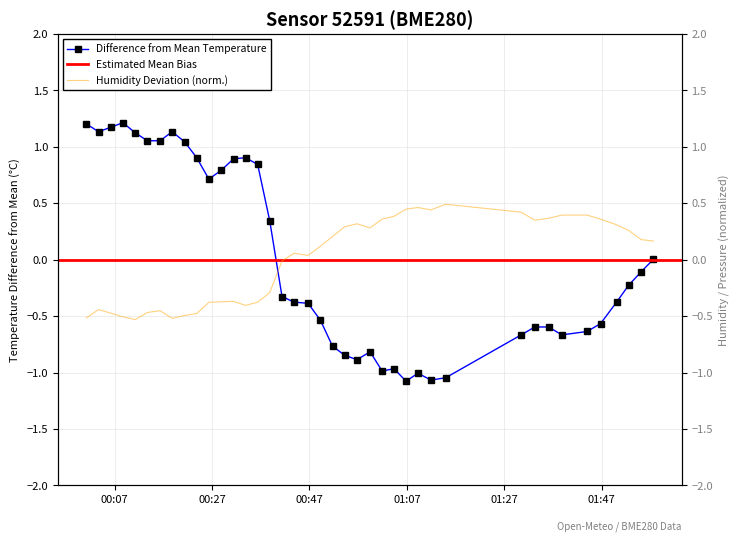

What is the lowest value of the Difference from Mean Temperature series?

-1.1